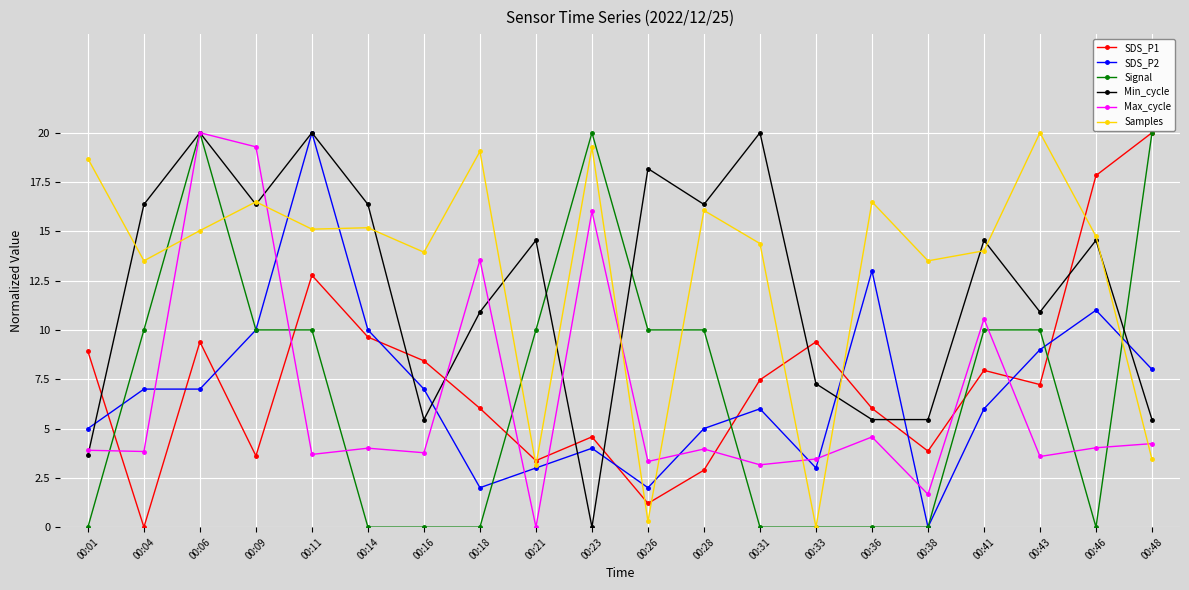

What is the spread (max minus min) of values at 00:18?

19.1